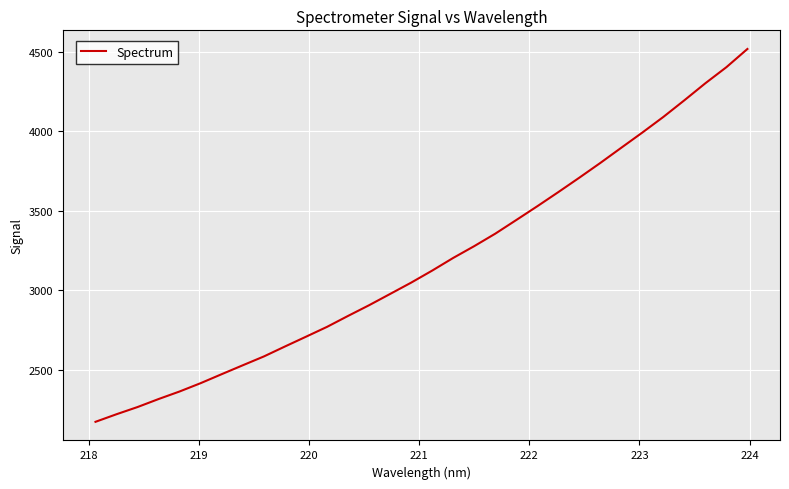

What is the smallest value displayed?

2173.5